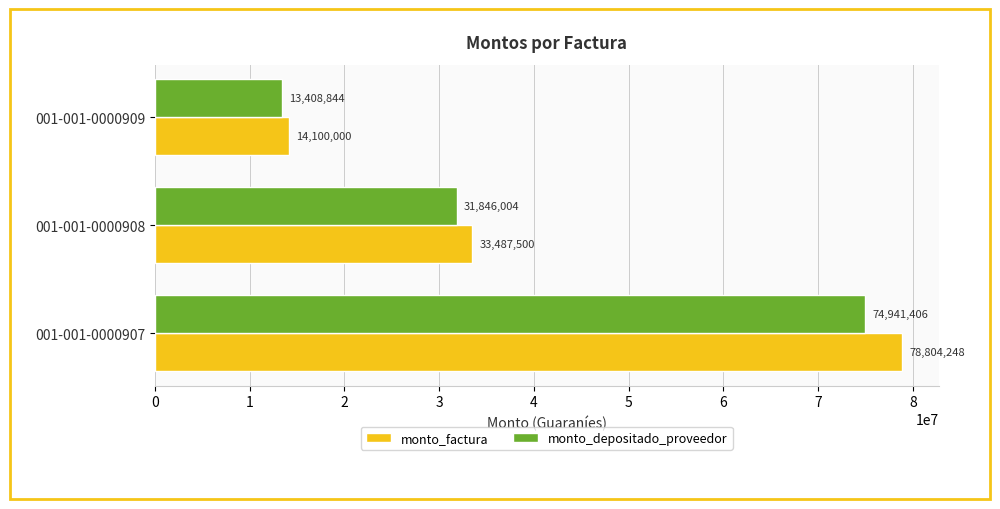

What is the minimum value shown in the chart?

13408844